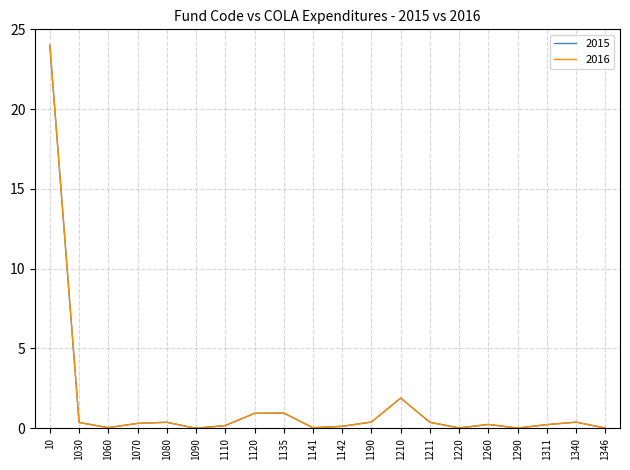

What are all the series names shown in the legend?

2015, 2016